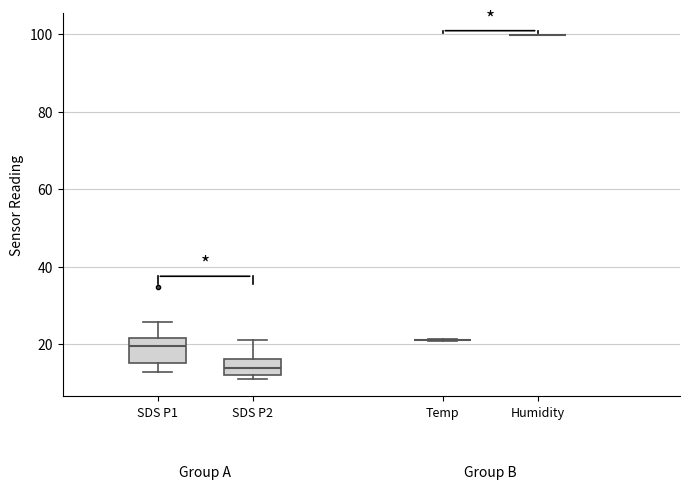

Comparing the boxes themselves (not the whiskers), which one is the tallest?

SDS P1